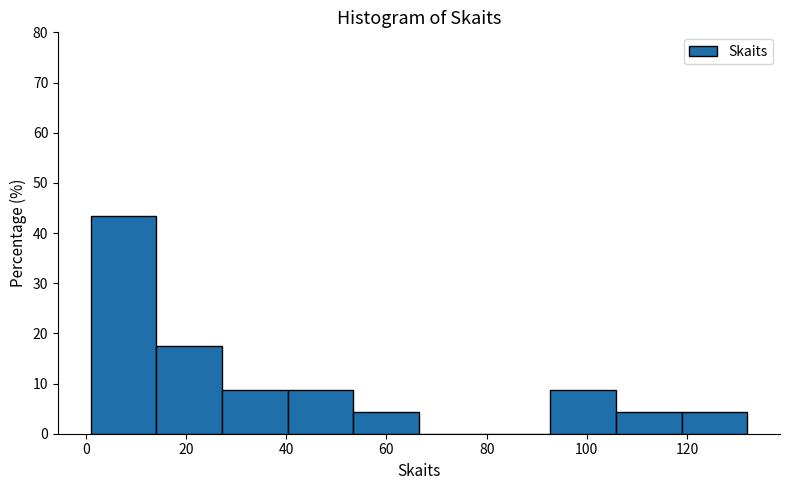

What is the height of the bar covering 14 to 28 on the x-axis? Neither the bar edges nor the heights are printed on the chart, so give them approximately, as read against the axes.

17